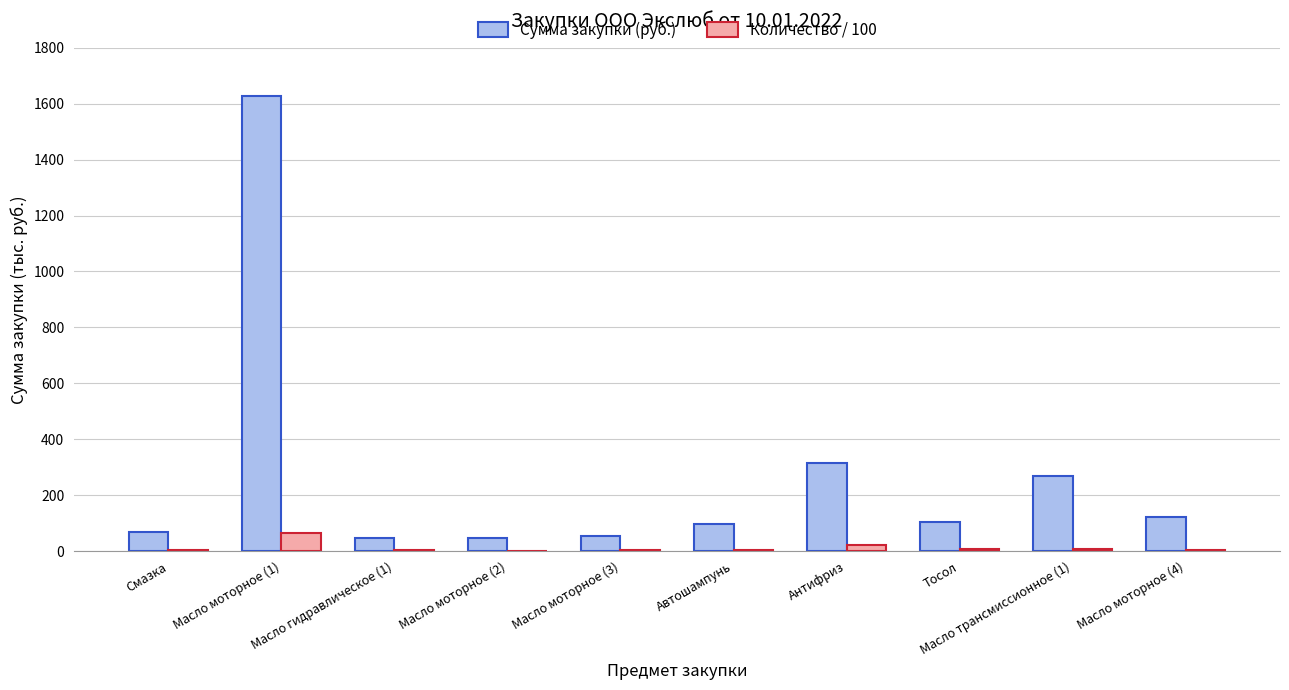

Does the chart contain stacked bars?

No